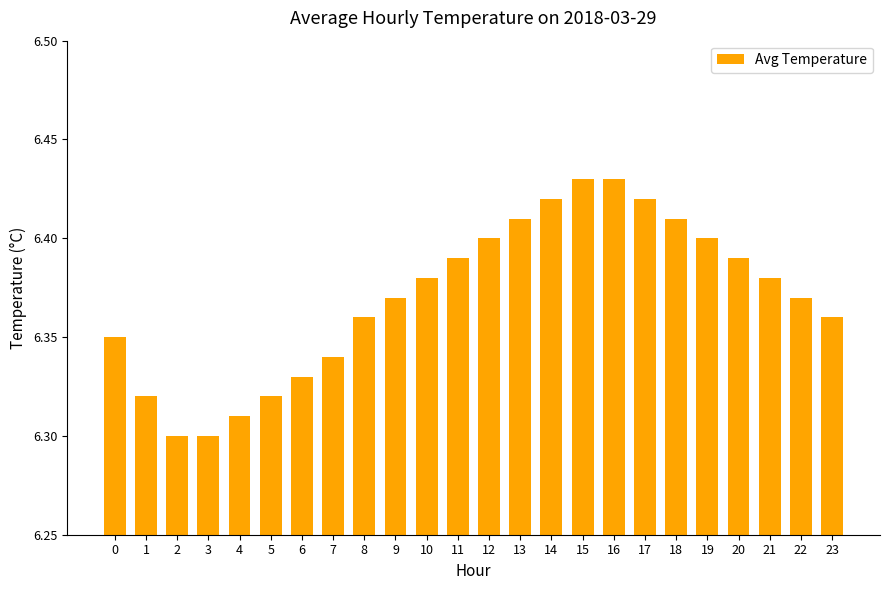

How many values are between 6 and 7?

24